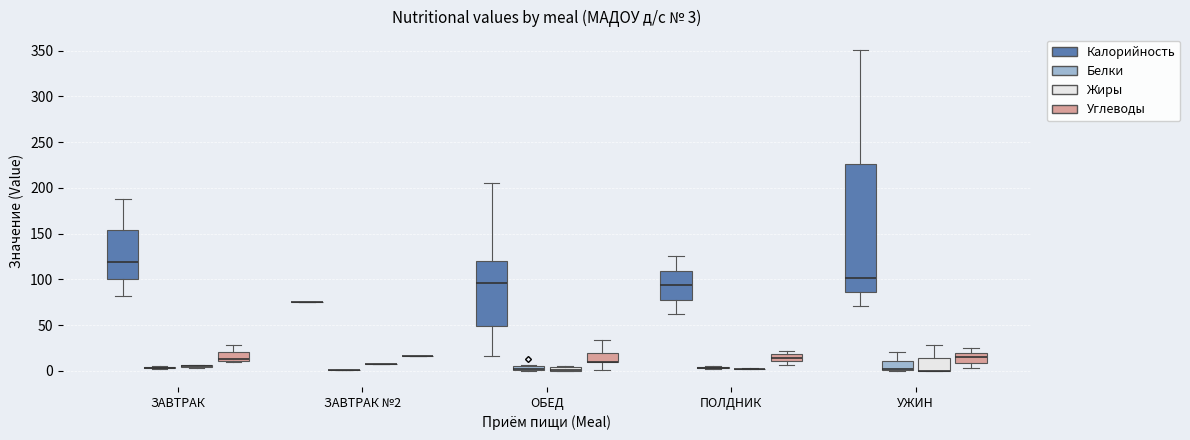

Comparing the boxes themselves (not the whiskers), which one is the tallest?

УЖИН (Калорийность)